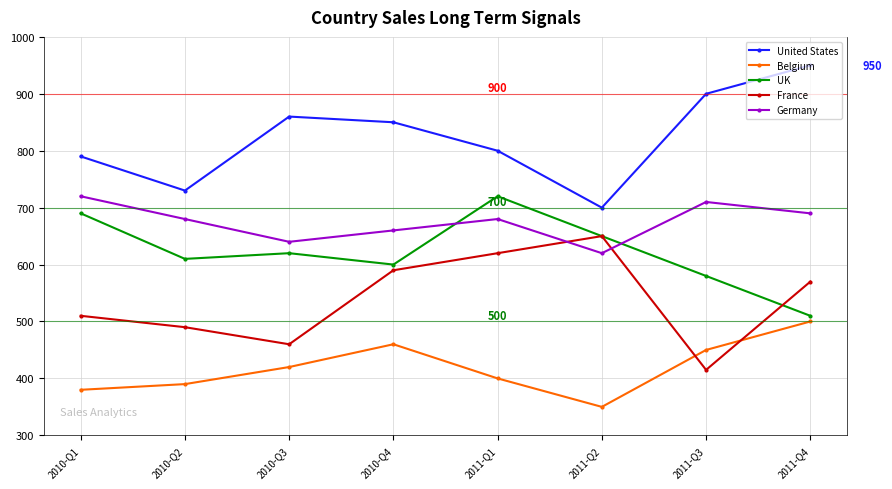

True or false: France has a value of 802 at 2010-Q4.

False